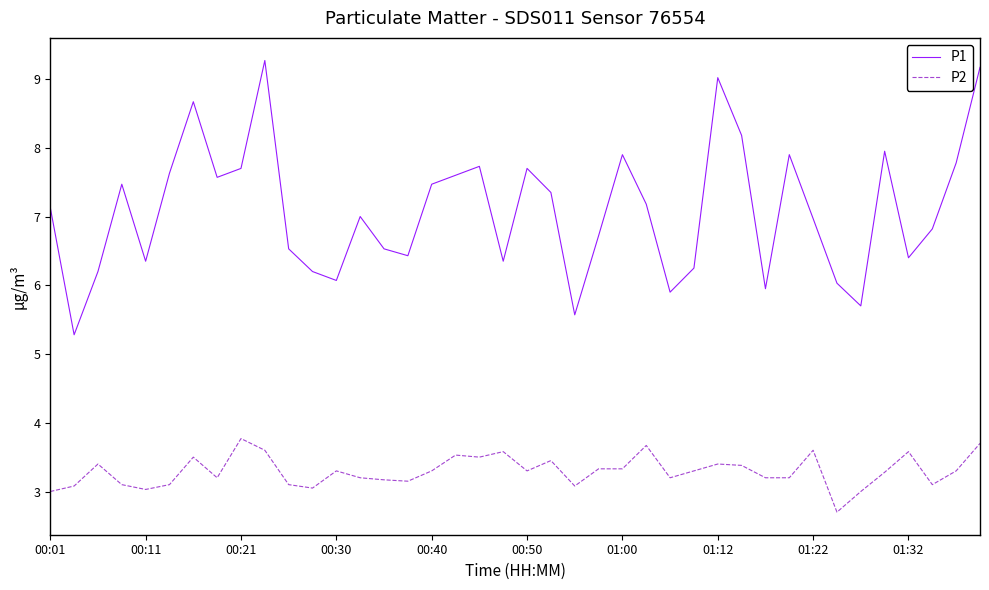

What is the lowest value of the P2 series?

2.7